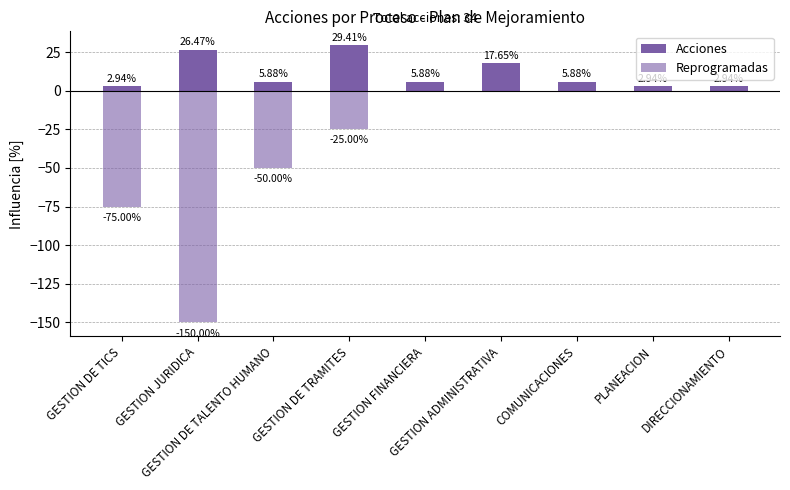

What is the label of the 8th bar from the right?

GESTION JURIDICA